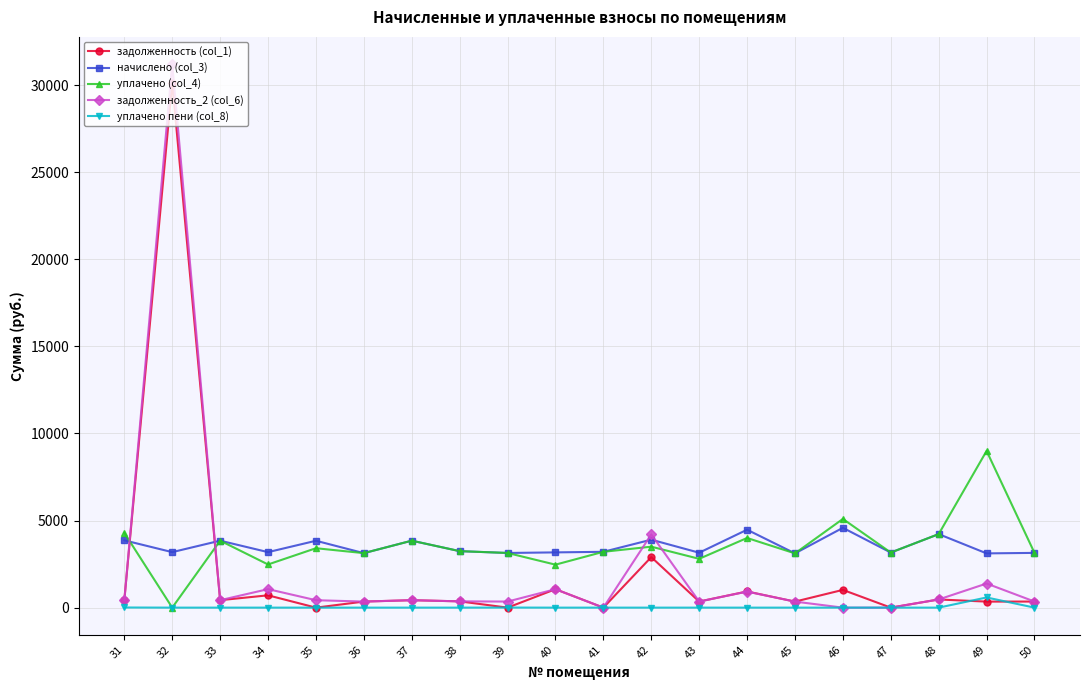

True or false: задолженность_2 (col_6) and уплачено (col_4) intersect in this chart.

True